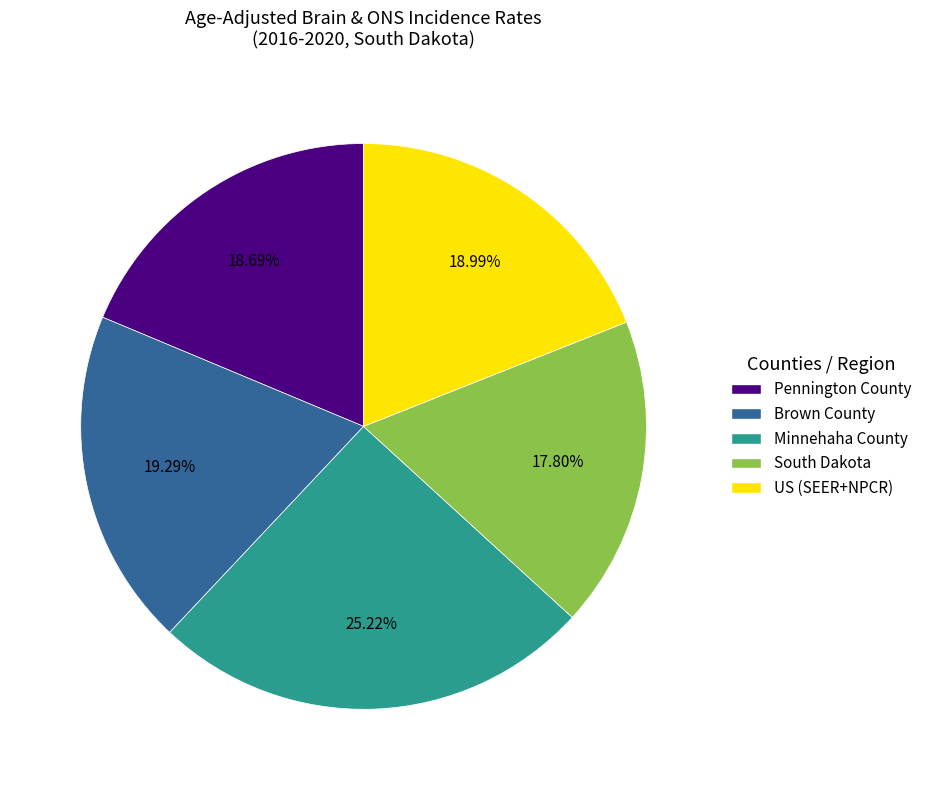

Which slice is the largest?

Minnehaha County